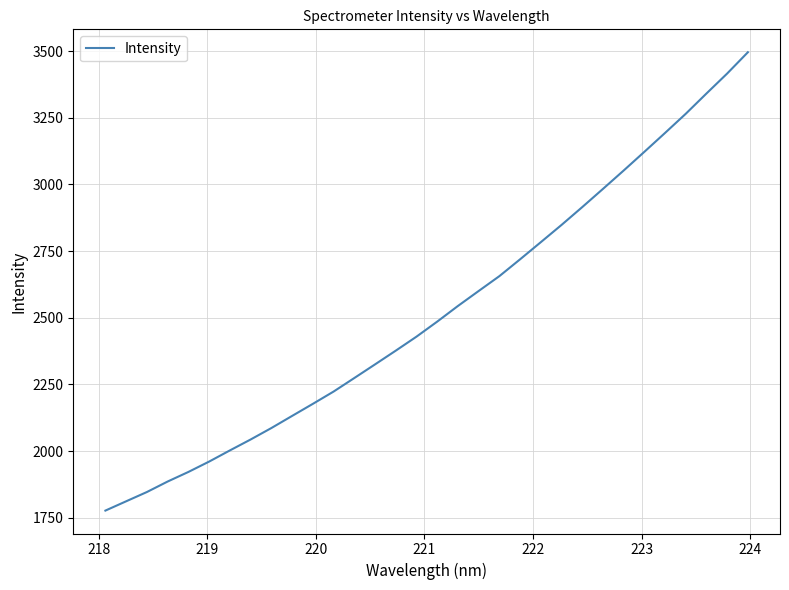

What is the smallest value displayed?

1776.6